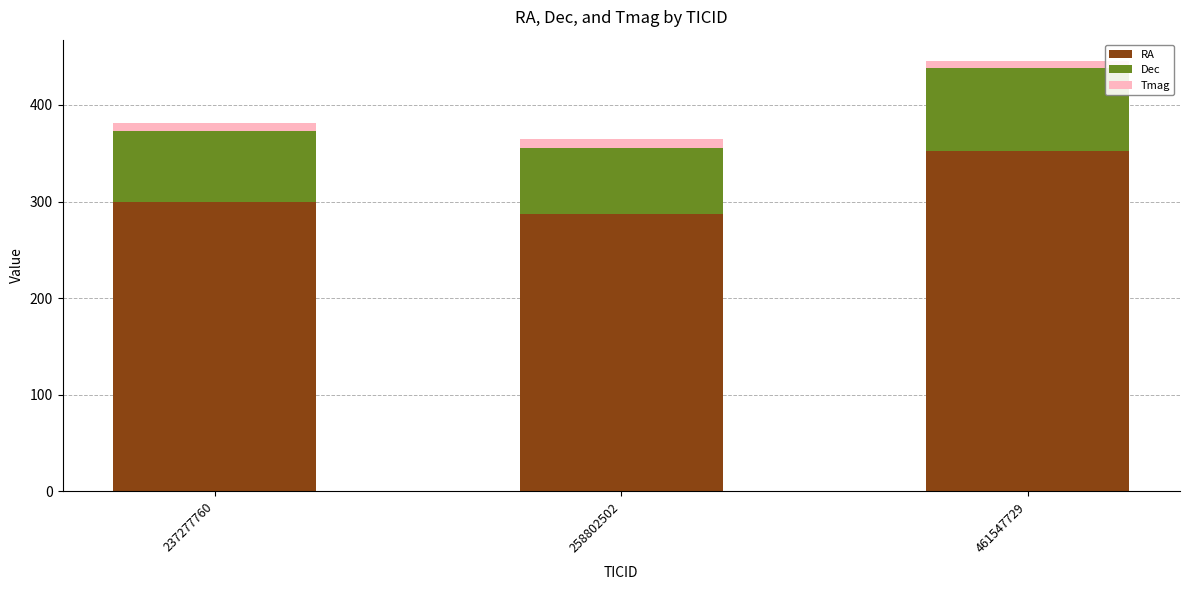

Are the bars grouped side by side (vs. stacked)?

No